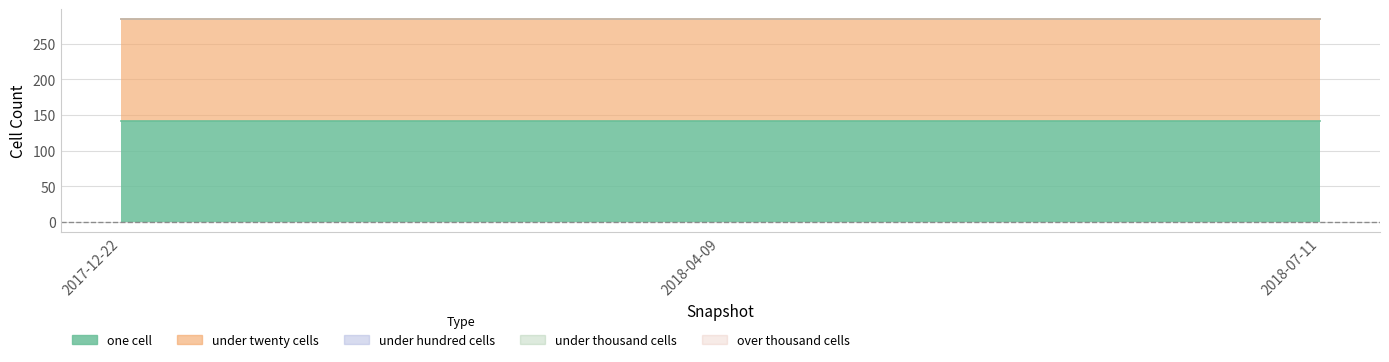

What is the difference between the highest and lowest values at 2018-04-09?

142